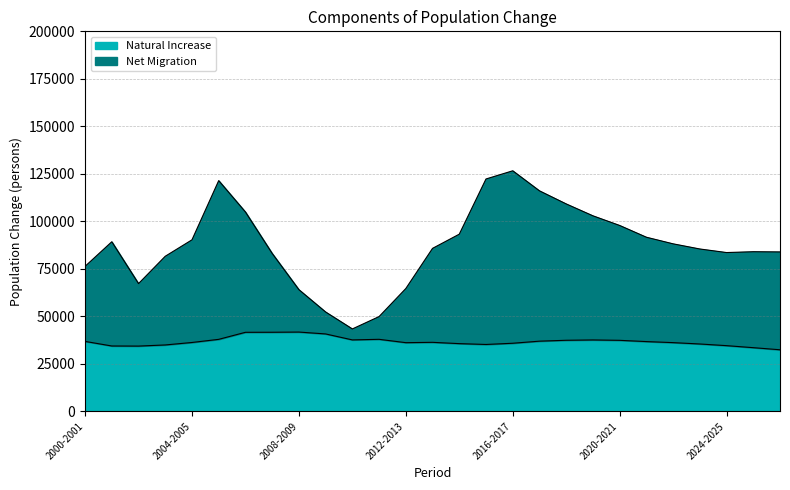

The value of Natural Increase at 2004-2005 is 36236. True or false?

True